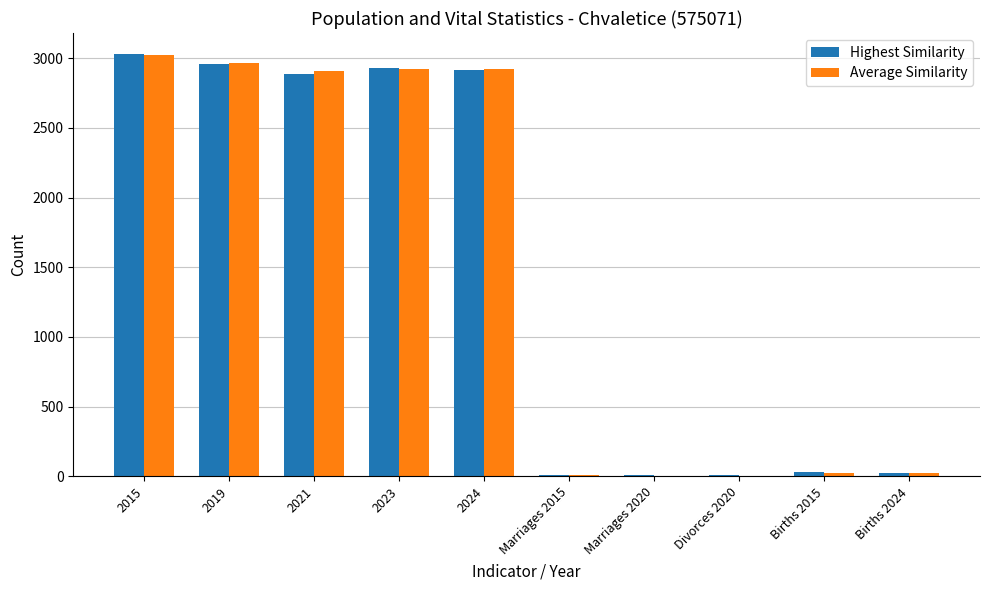

Does the chart contain stacked bars?

No